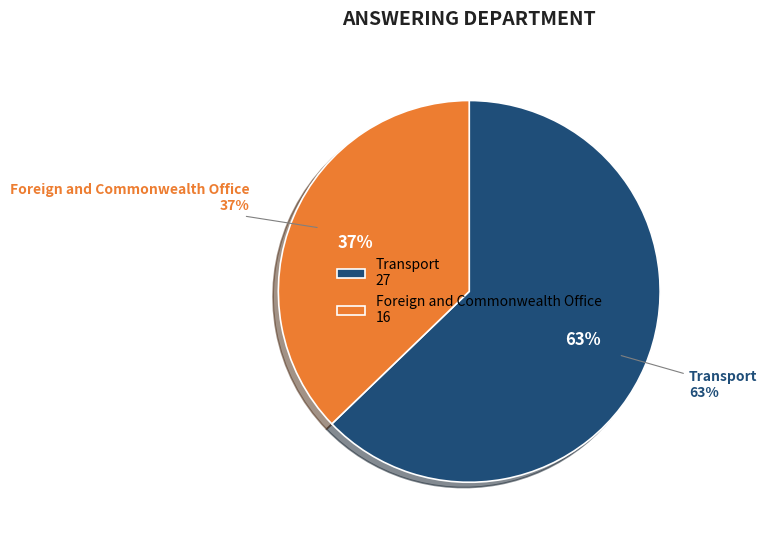

Combined, do Foreign and Commonwealth Office and Transport account for over 50%?

Yes